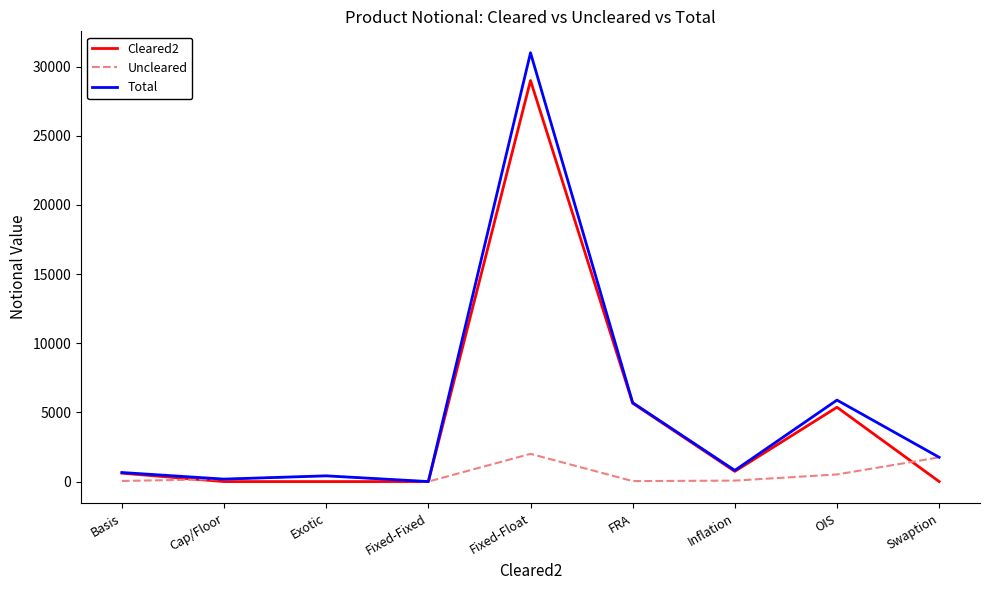

Rank the series by their maximum value, from lowest to highest.

Uncleared, Cleared2, Total